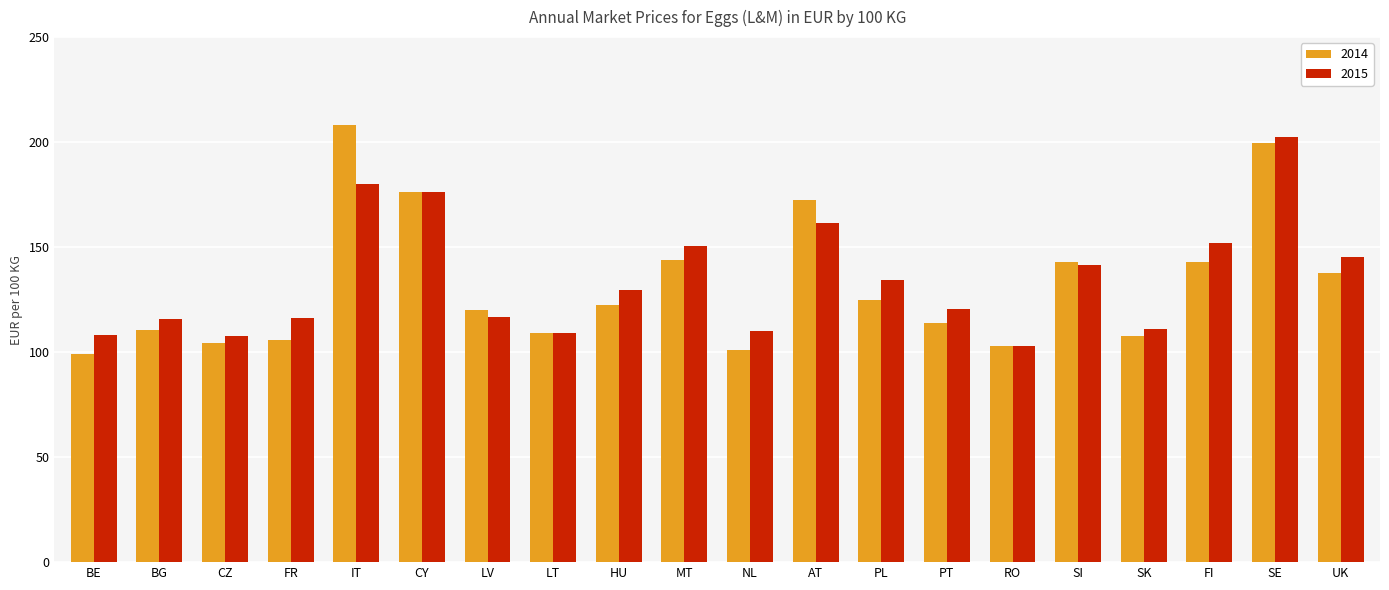

The 2015 series shows 129.5 at HU. True or false?

True